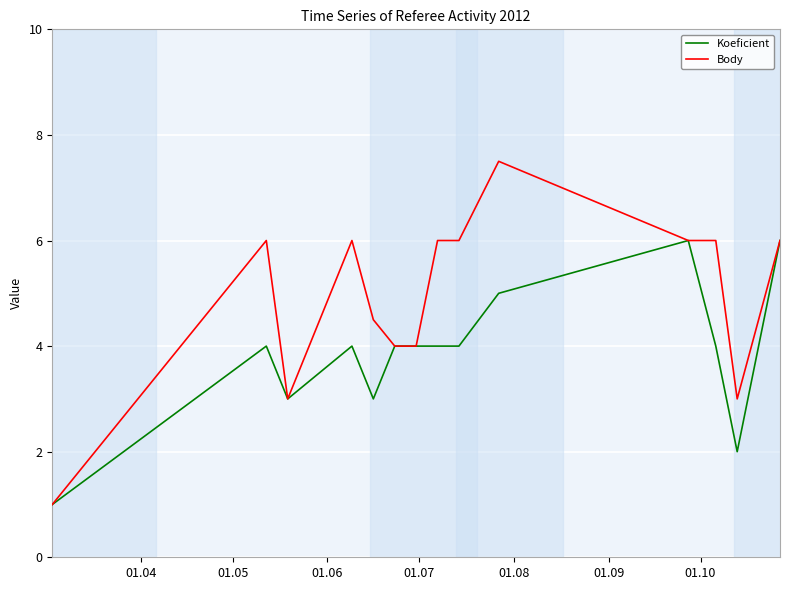

List the series in order of their overall mean, lowest first.

Koeficient, Body